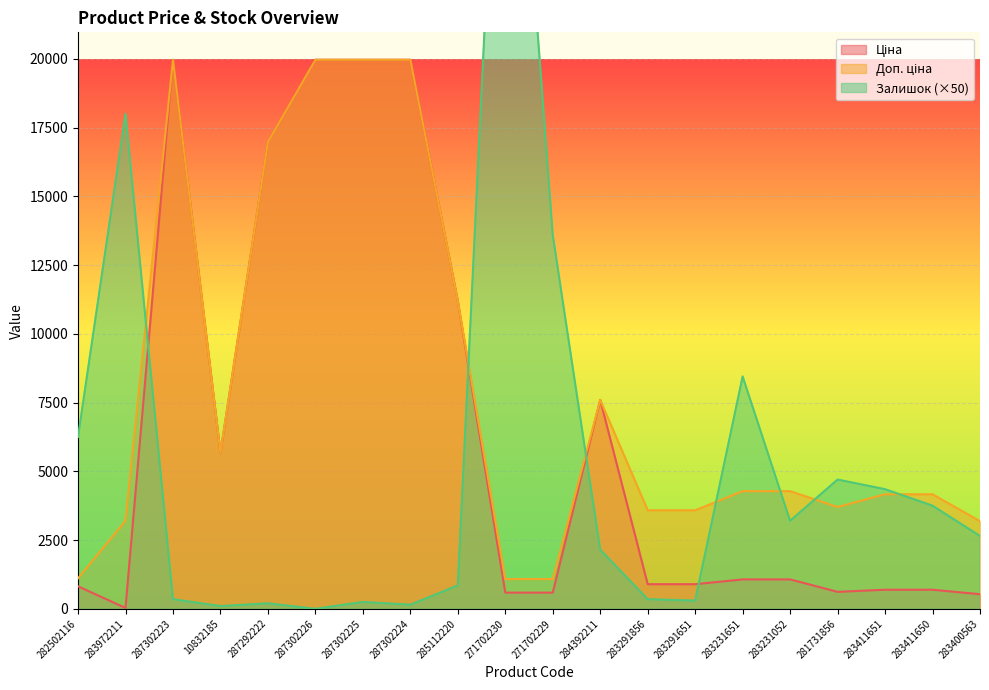

Rank the series by their maximum value, from highest to lowest.

Залишок, Ціна, Доп. ціна